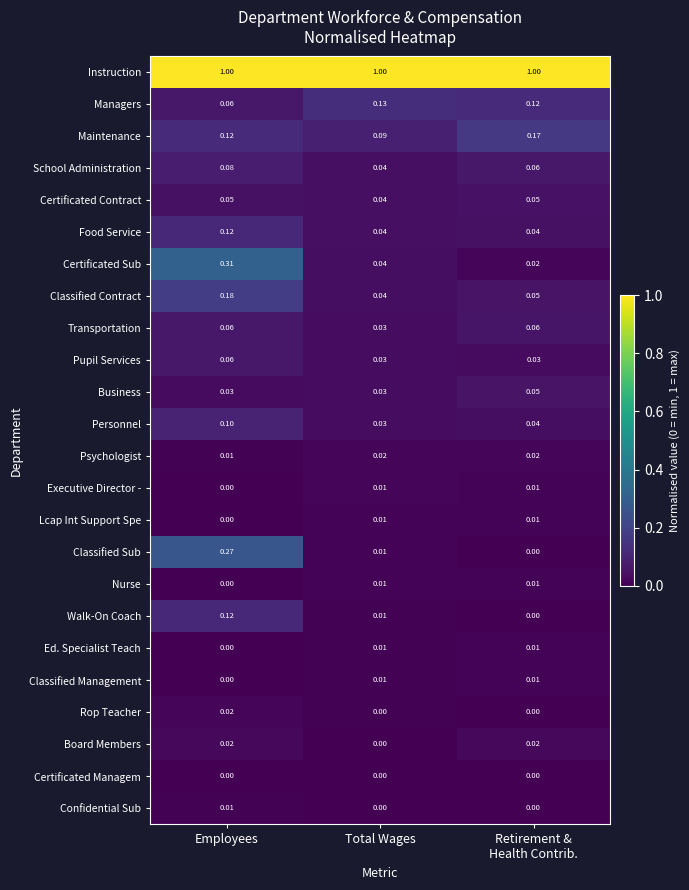

At which label does Managers reach its minimum?

Employees